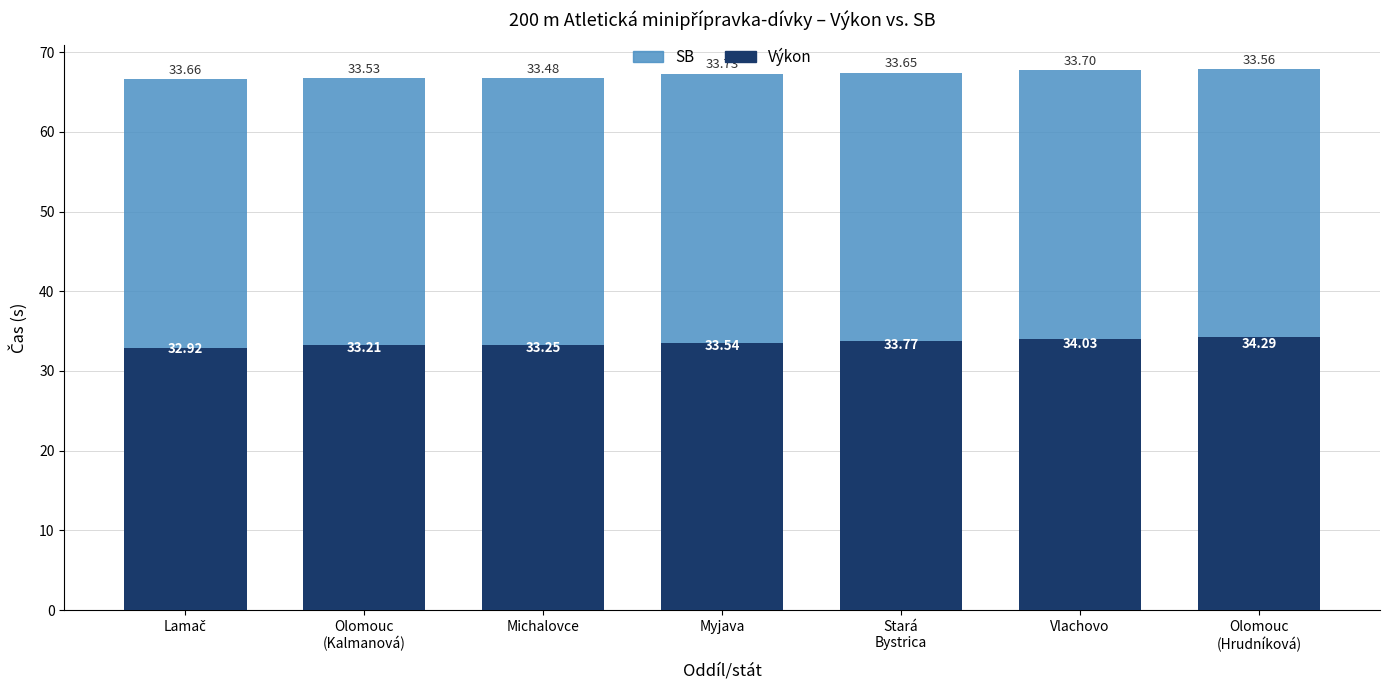

What is the total value across all series at Michalovce?

66.7